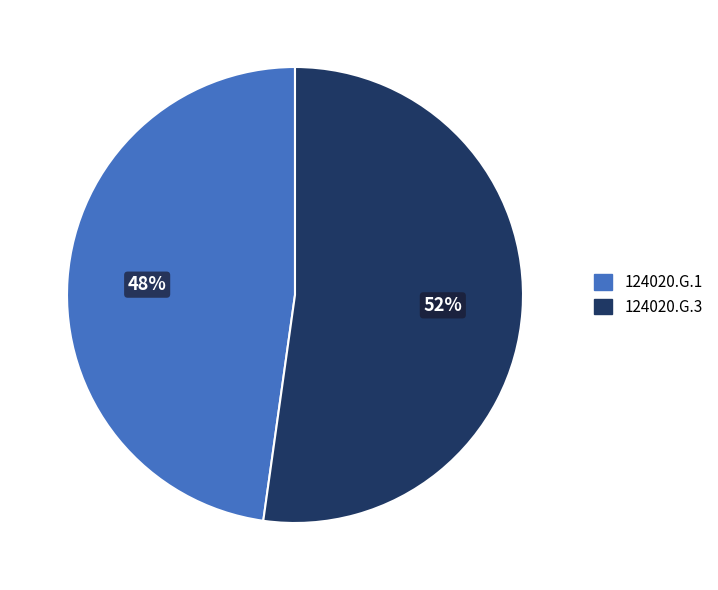

To the nearest percent, what is the average slice percentage?

50%